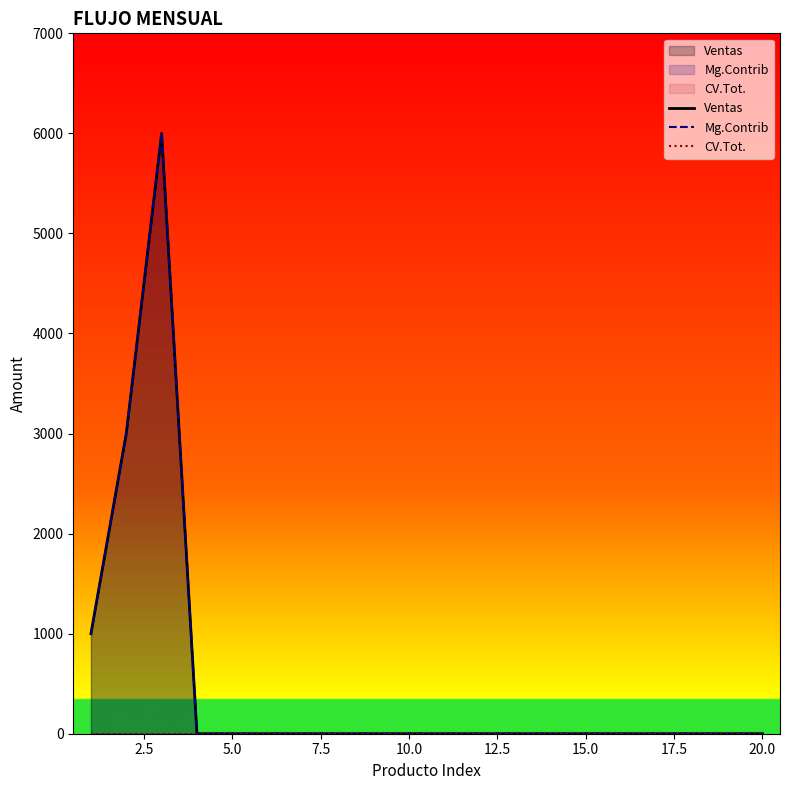

Does the chart display data point markers on the line(s)?

No